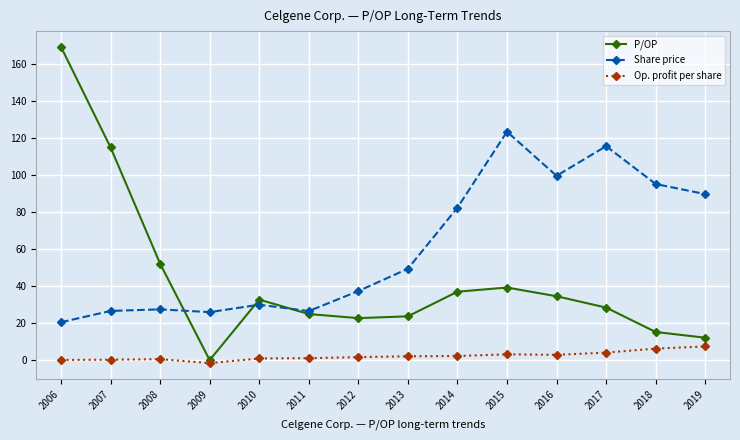

True or false: Op. profit per share and Share price intersect in this chart.

False